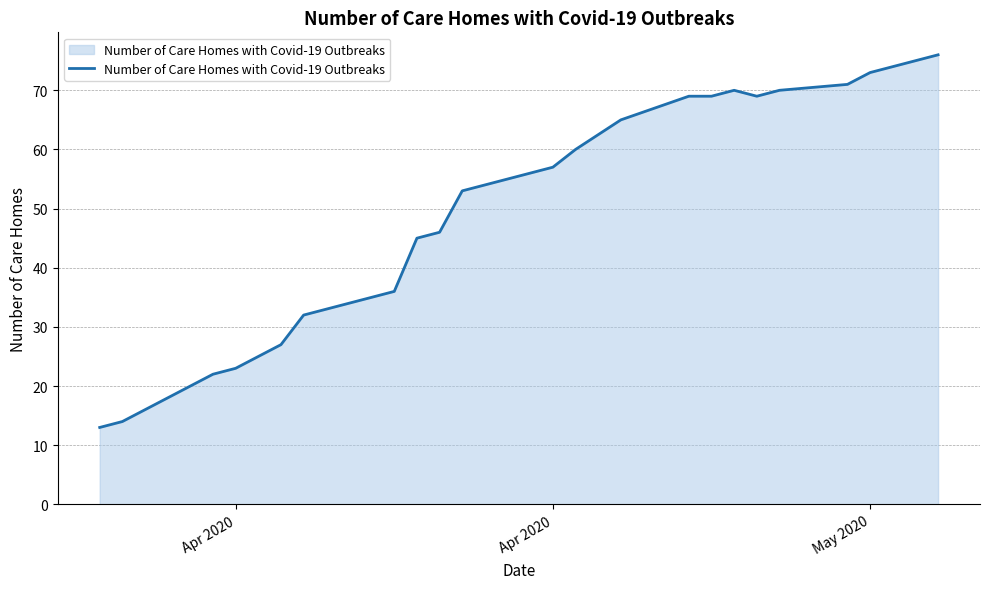

Does the chart have visible grid lines?

Yes